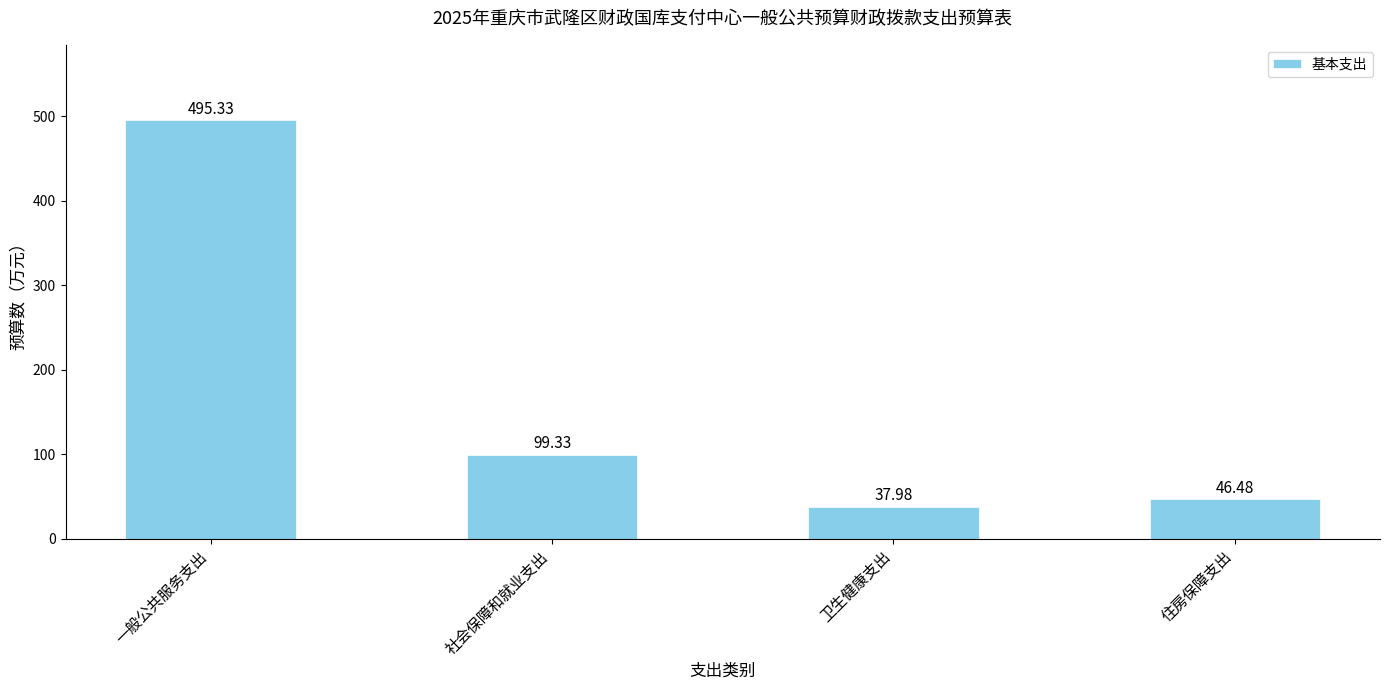

Where is the data nearest to the value 266?

社会保障和就业支出